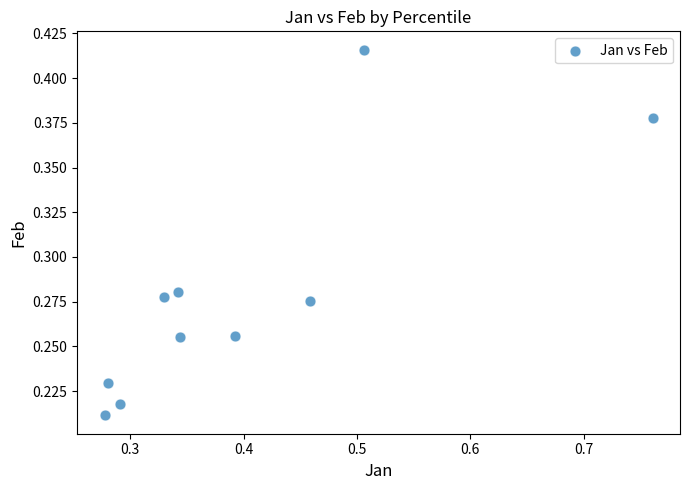

What is the range of X values (max minus min)?

0.5